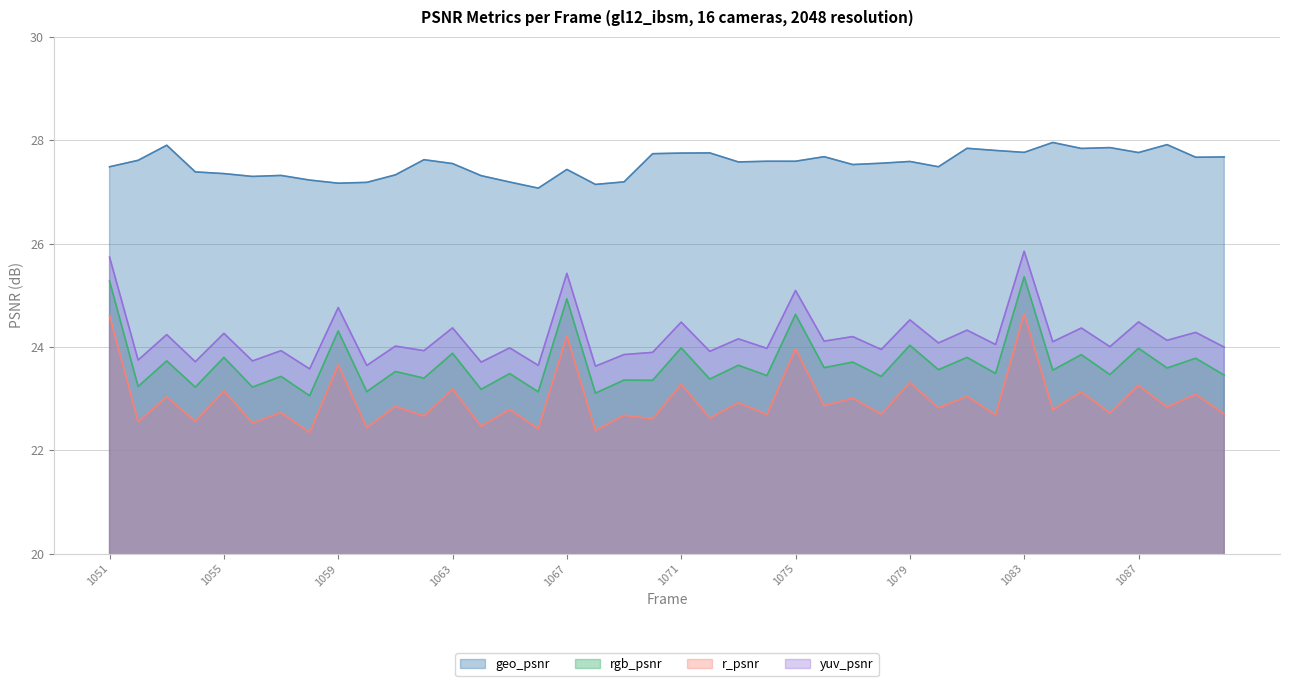

True or false: yuv_psnr has more than 0 points higher than both neighbors.

True